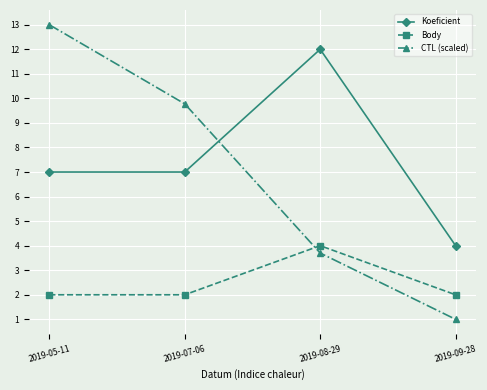

List the series in order of their peak value, highest first.

CTL (scaled), Koeficient, Body